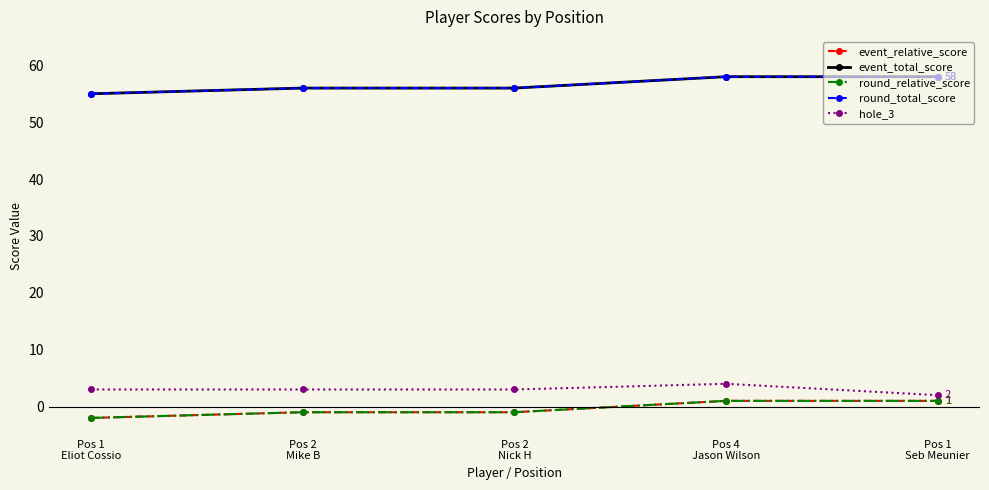

Is this an area chart (filled region under the line)?

No